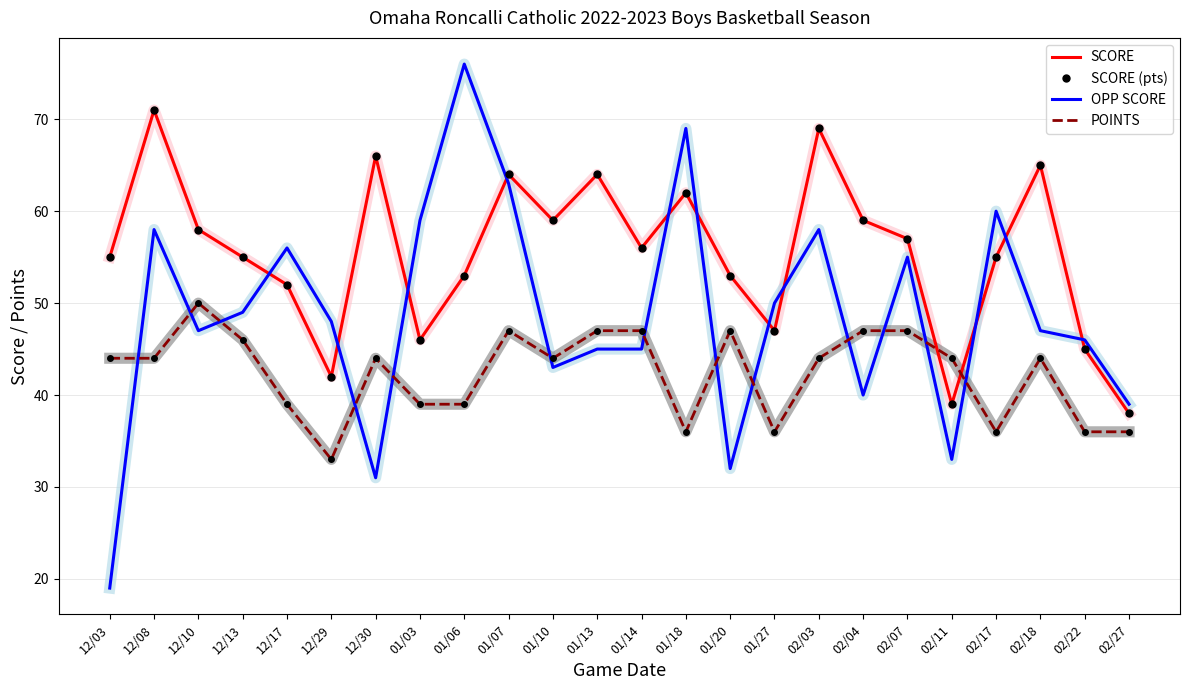

At how many categories does at least one series exceed 45?

22